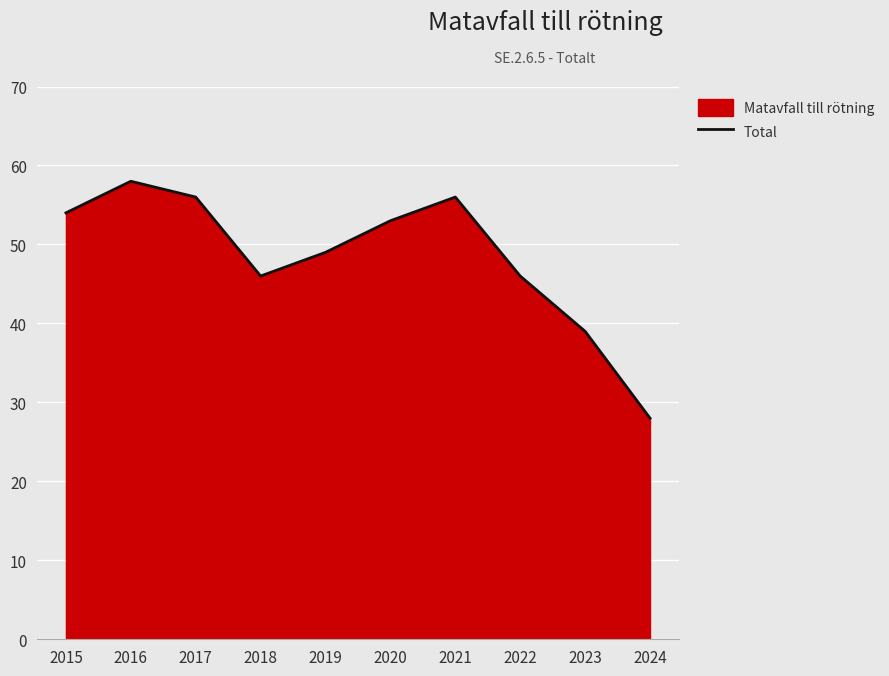

Where is the data nearest to the value 43?

2018